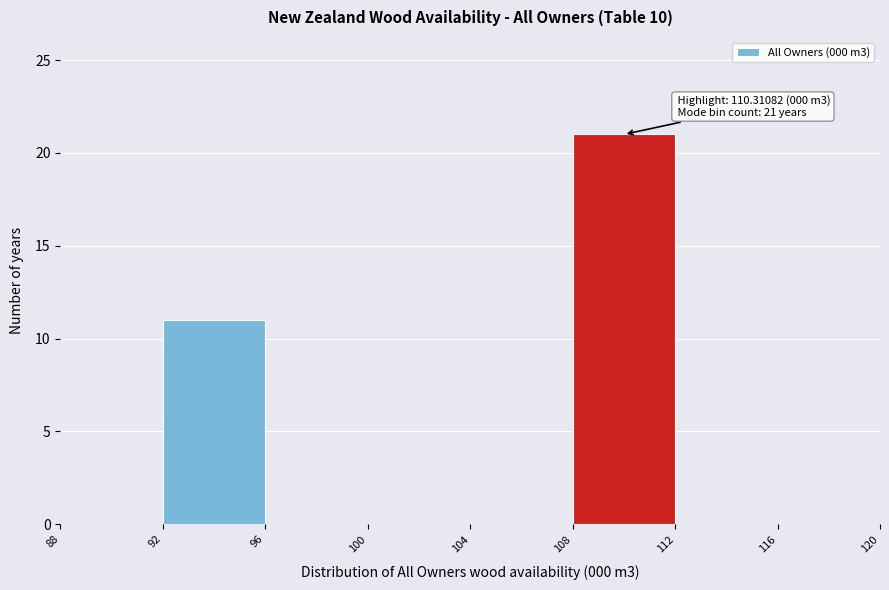

Which range on the x-axis has the tallest bar?

108 to 112